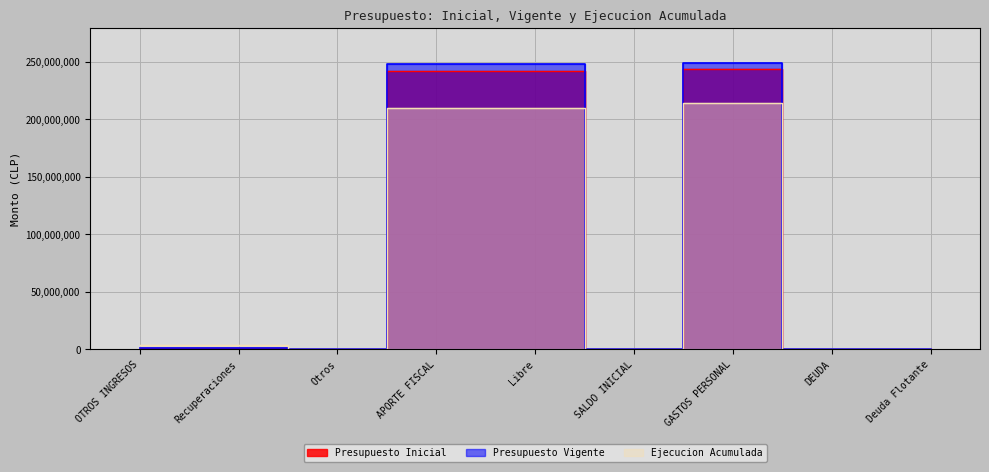

Which series changed the most between Recuperaciones and Deuda Flotante?

Ejecucion Acumulada